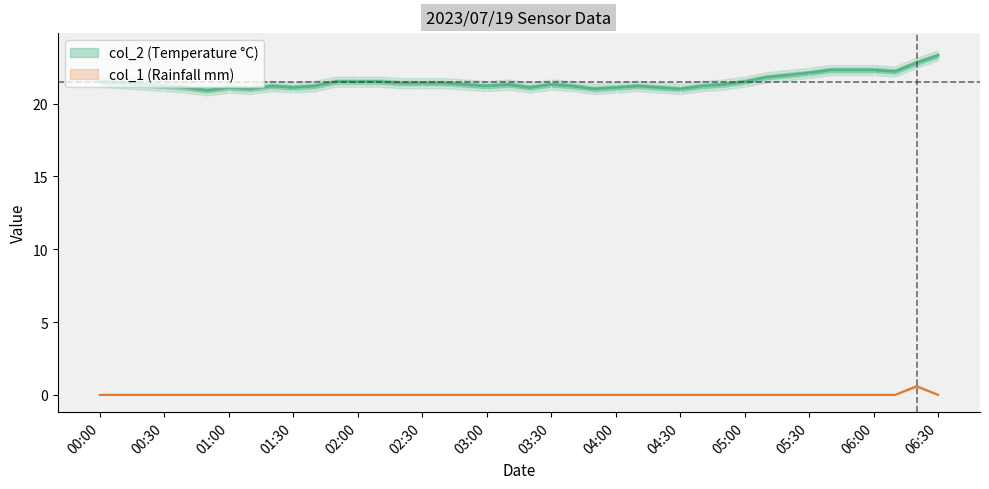

What value does the col_2 series have at 01:00?

21.1